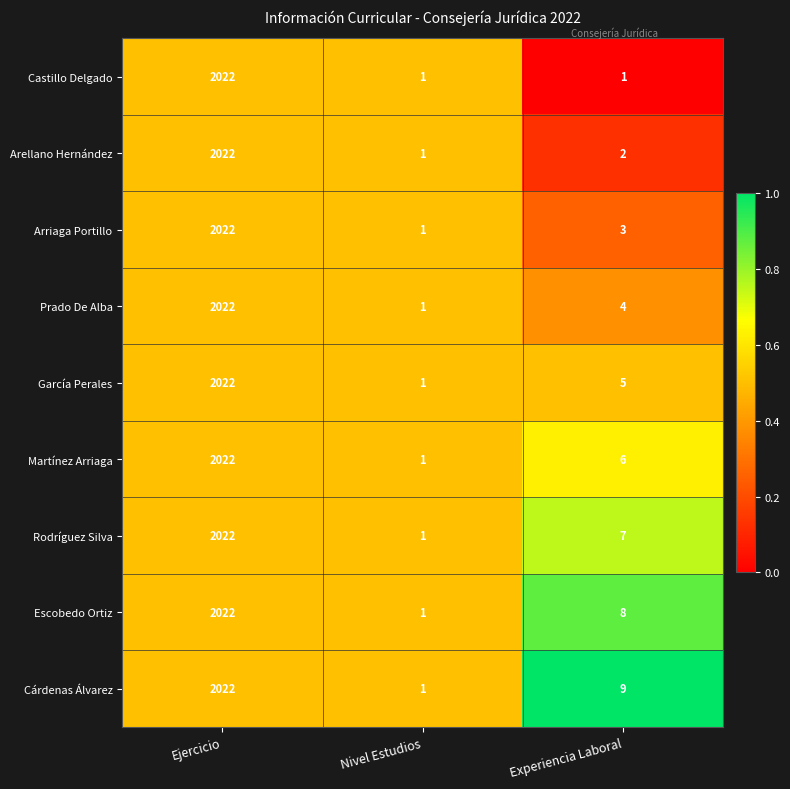

Reading left to right, list all the values displayed in this chart.

Castillo Delgado: 2022	1	1
Arellano Hernández: 2022	1	2
Arriaga Portillo: 2022	1	3
Prado De Alba: 2022	1	4
García Perales: 2022	1	5
Martínez Arriaga: 2022	1	6
Rodríguez Silva: 2022	1	7
Escobedo Ortiz: 2022	1	8
Cárdenas Álvarez: 2022	1	9